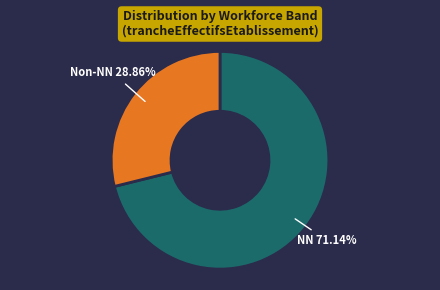

Is there any slice that represents more than half of the pie?

Yes